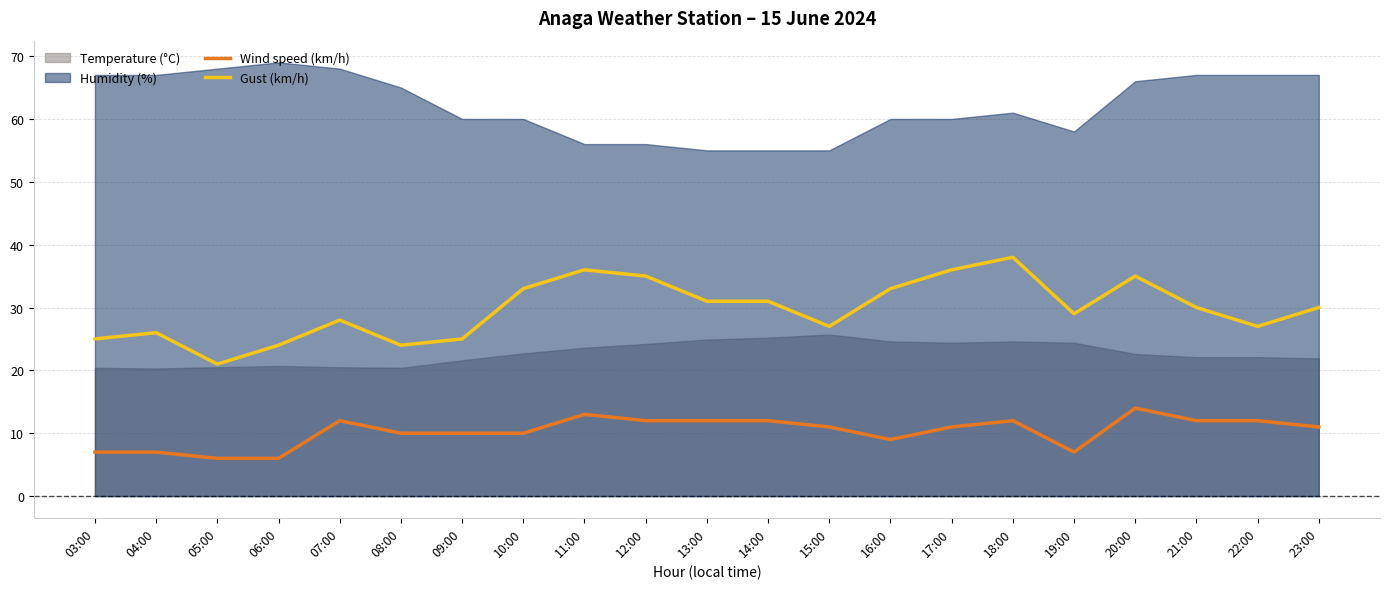

What is the difference between the Wind speed (km/h) values at 12:00 and 15:00?

1